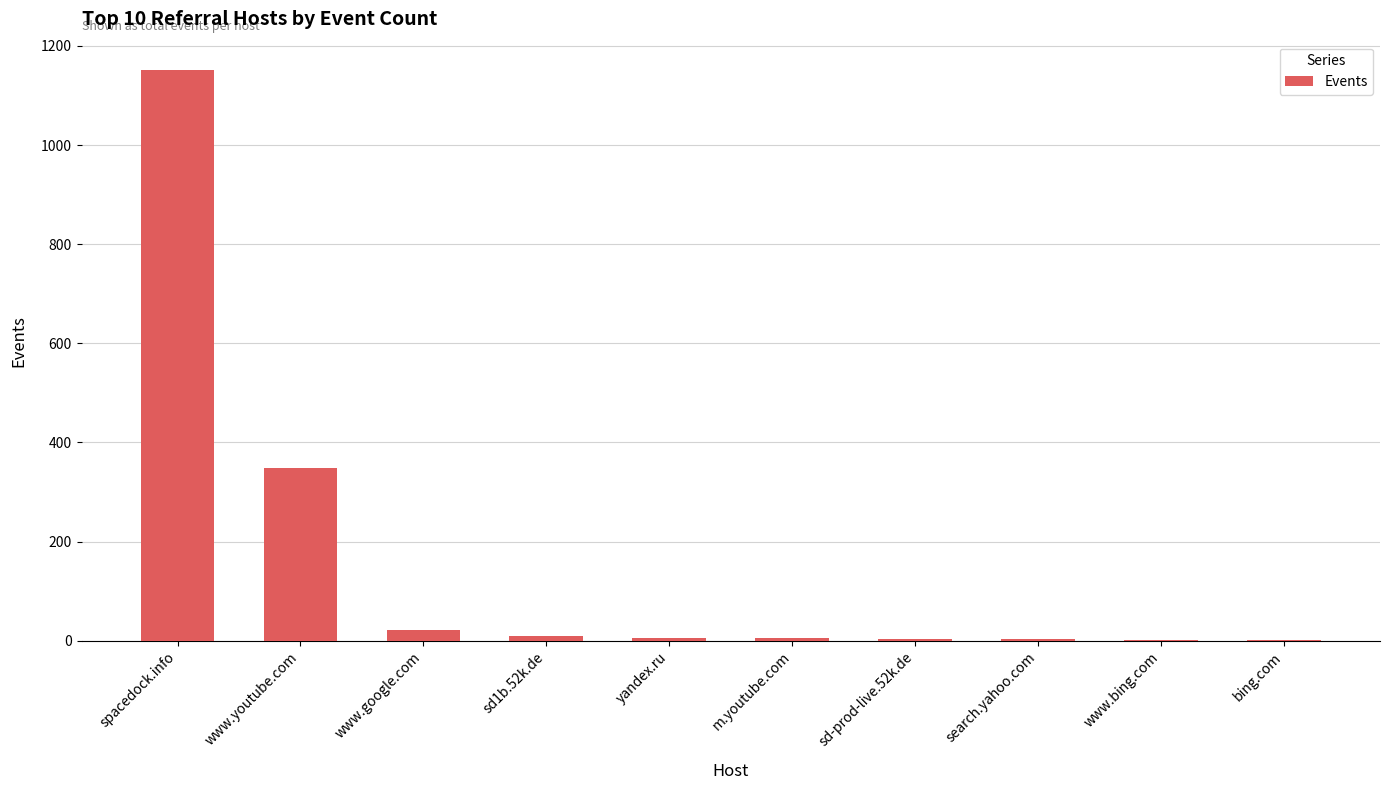

Are the bars horizontal?

No